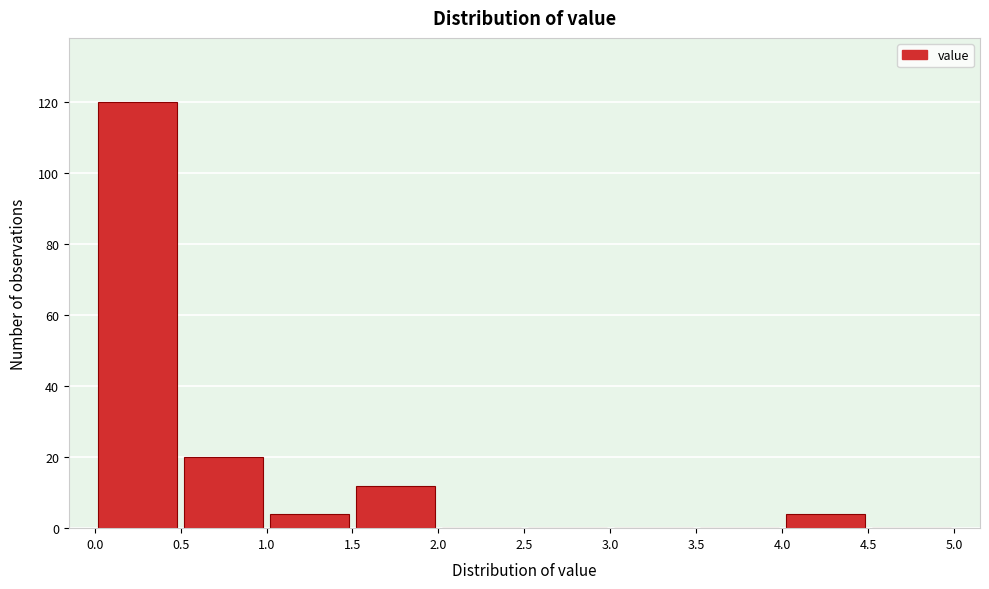

What is the height of the bar covering 1.5 to 2.0 on the x-axis? The values are not printed on the chart, so give them approximately, as read against the axis.

12